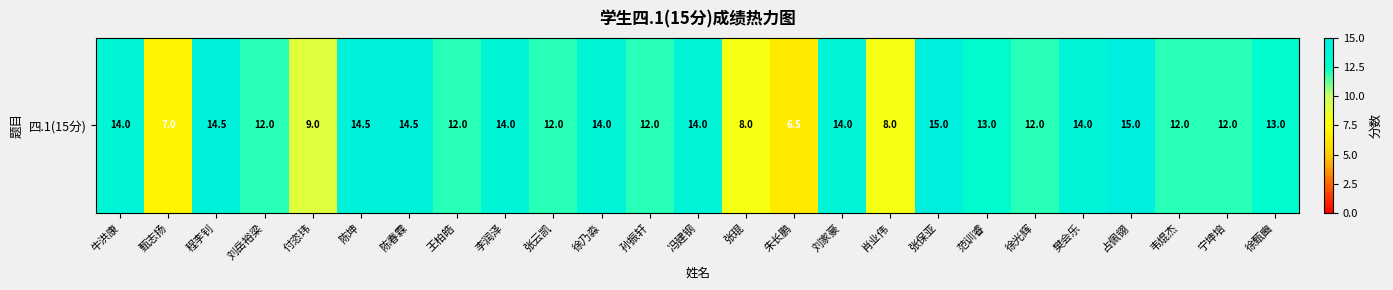

Reading right to left, what are all the values shown in this chart?

徐甄豳=13.0	宁坤培=12.0	韦焜杰=12.0	占佩翎=15.0	樊会乐=14.0	徐光辉=12.0	范训睿=13.0	张保亚=15.0	肖业伟=8.0	刘家豪=14.0	朱长鹏=6.5	张琨=8.0	冯建钢=14.0	孙振轩=12.0	徐乃淼=14.0	张云凯=12.0	李润泽=14.0	王柏皓=12.0	陈春霖=14.5	陈坤=14.5	付恣玮=9.0	刘岳裕梁=12.0	程李钊=14.5	甄志扬=7.0	牛洪康=14.0